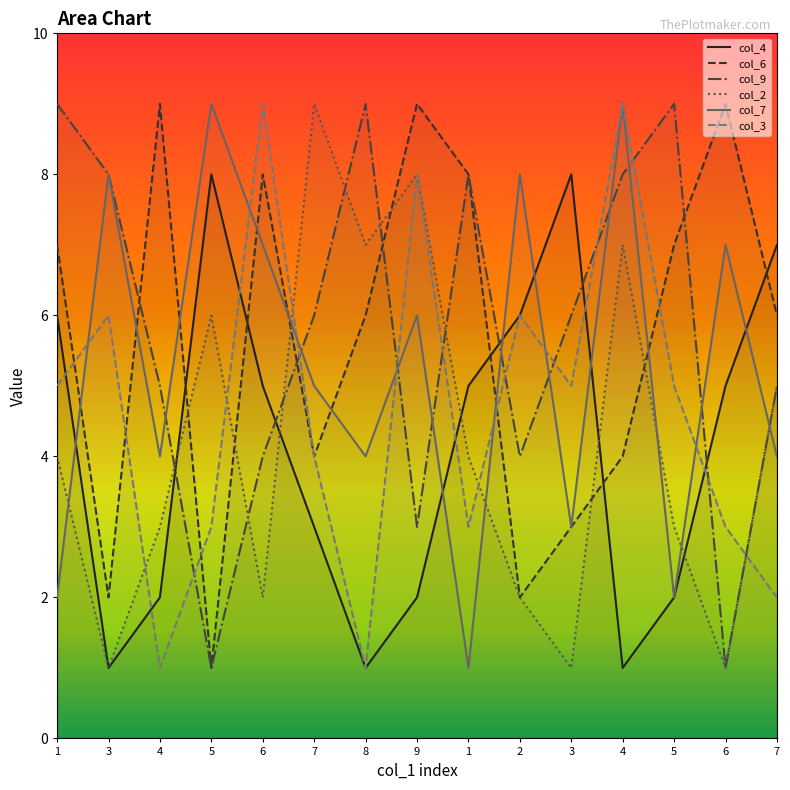

What value does the col_4 series have at 3?

1